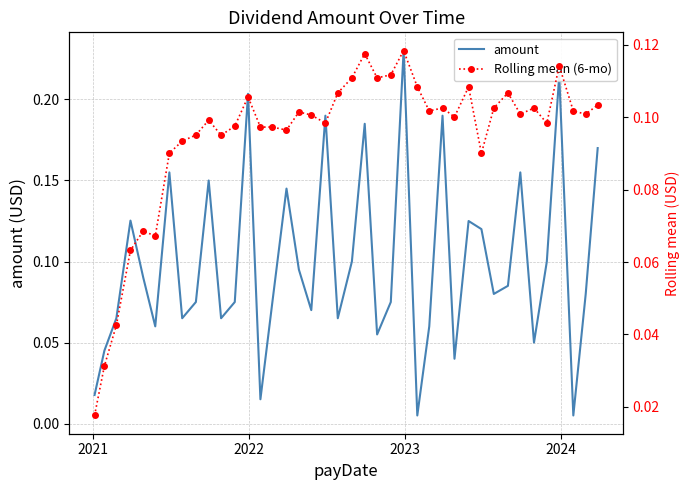

True or false: amount has more than 0 points higher than both neighbors.

True